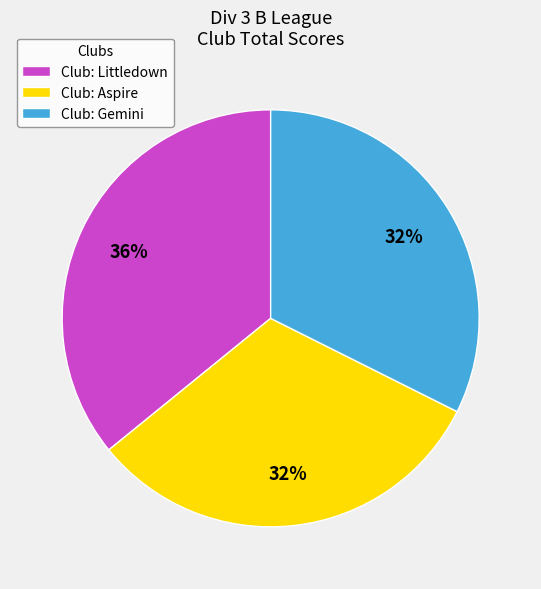

To the nearest percent, what is the average slice percentage?

33%